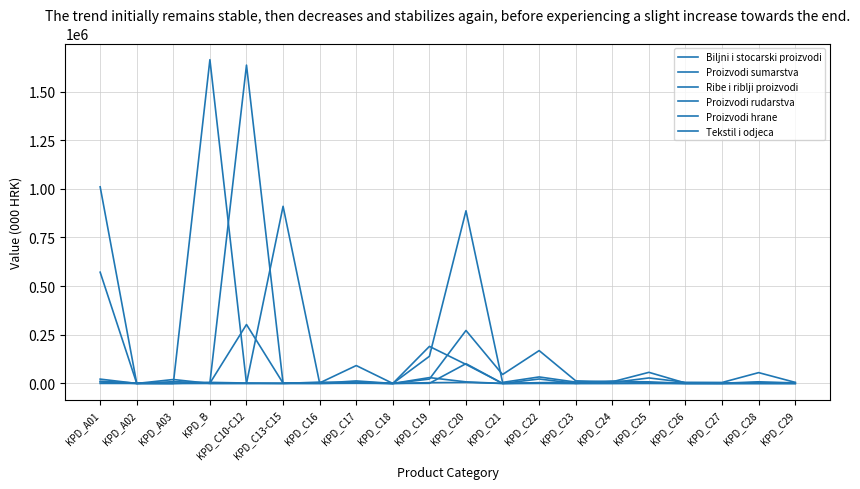

Is this an area chart (filled region under the line)?

No